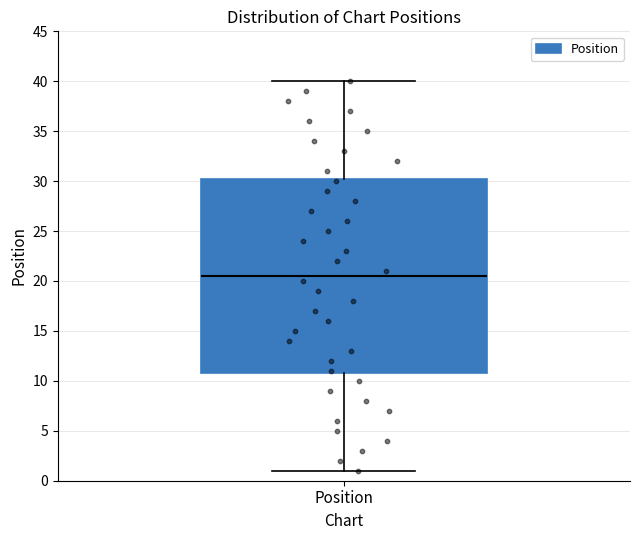

Where does the median line of the box for Position sit on the y-axis? The values are not printed on the chart, so give them approximately, as read against the axis.

20.5